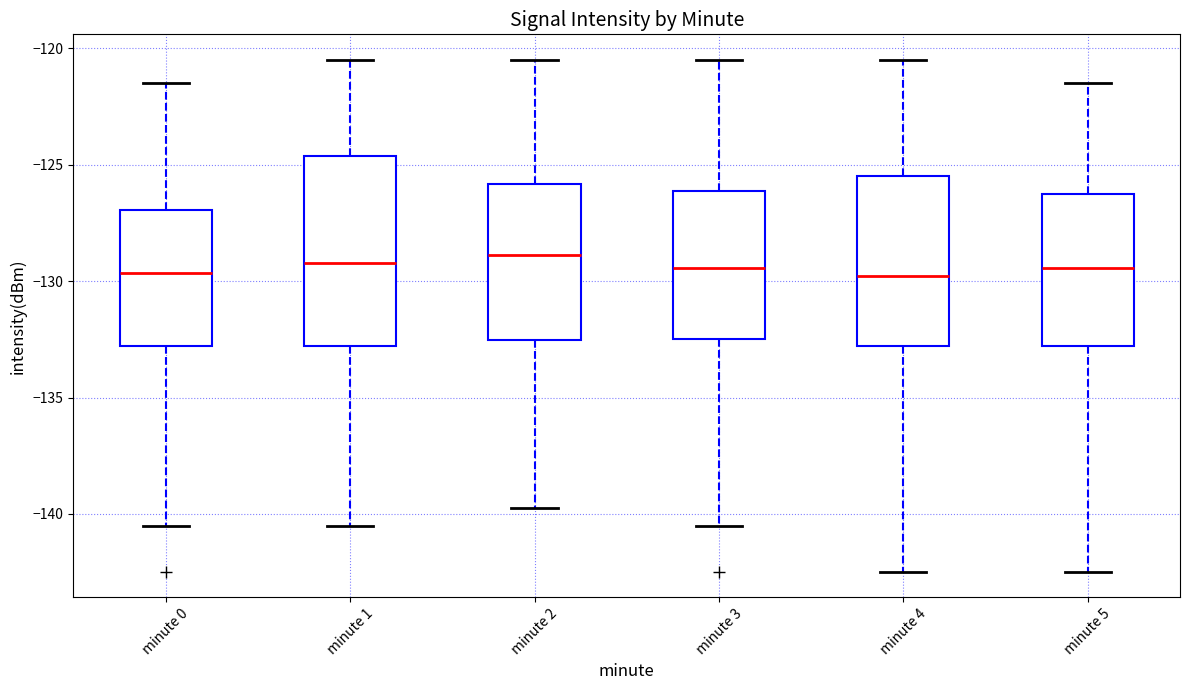

Reading left to right, read every box against the y-axis: the position of its median line, the range the box covers, and the ends of its whiskers. The values are not printed on the chart, so give them approximately, as read against the axis.

minute 0: median -129.5, box -133.0 to -127.0, whiskers -140.5 to -121.5
minute 1: median -129.0, box -133.0 to -124.5, whiskers -140.5 to -120.5
minute 2: median -129.0, box -132.5 to -126.0, whiskers -140.0 to -120.5
minute 3: median -129.5, box -132.5 to -126.0, whiskers -140.5 to -120.5
minute 4: median -130.0, box -133.0 to -125.5, whiskers -142.5 to -120.5
minute 5: median -129.5, box -133.0 to -126.0, whiskers -142.5 to -121.5